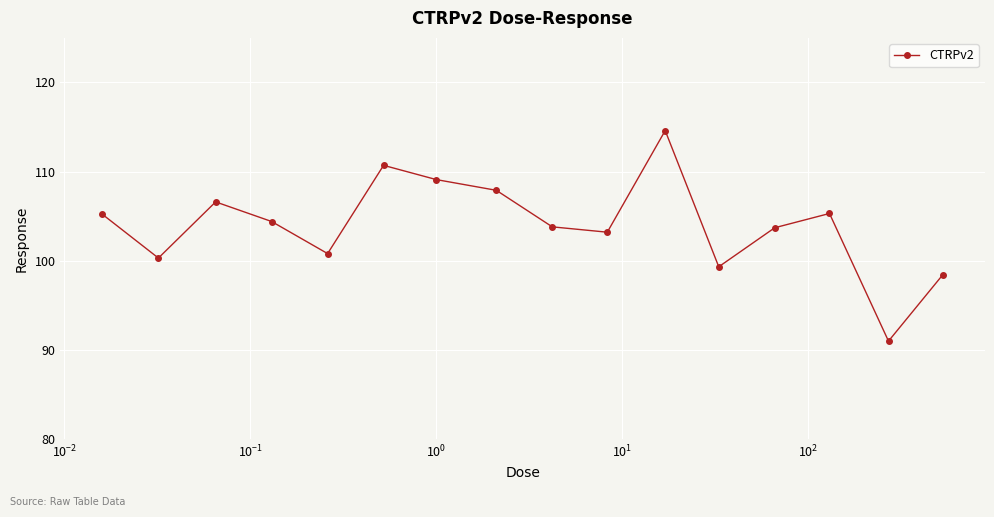

What is the value of the 10th point from the left?

103.2